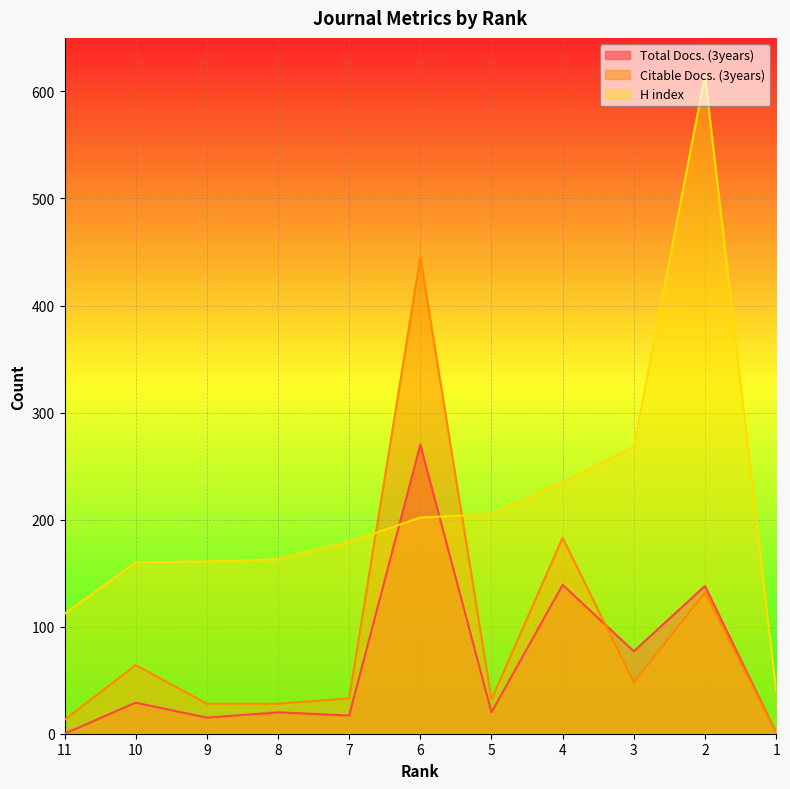

Reading left to right, transcribe all the data shown in this chart.

Total Docs. (3years): 0	29	15	20	17	270	20	139	77	138	1
Citable Docs. (3years): 13	64	28	28	33	445	32	183	48	132	1
H index: 112	160	161	163	179	202	205	235	268	615	40